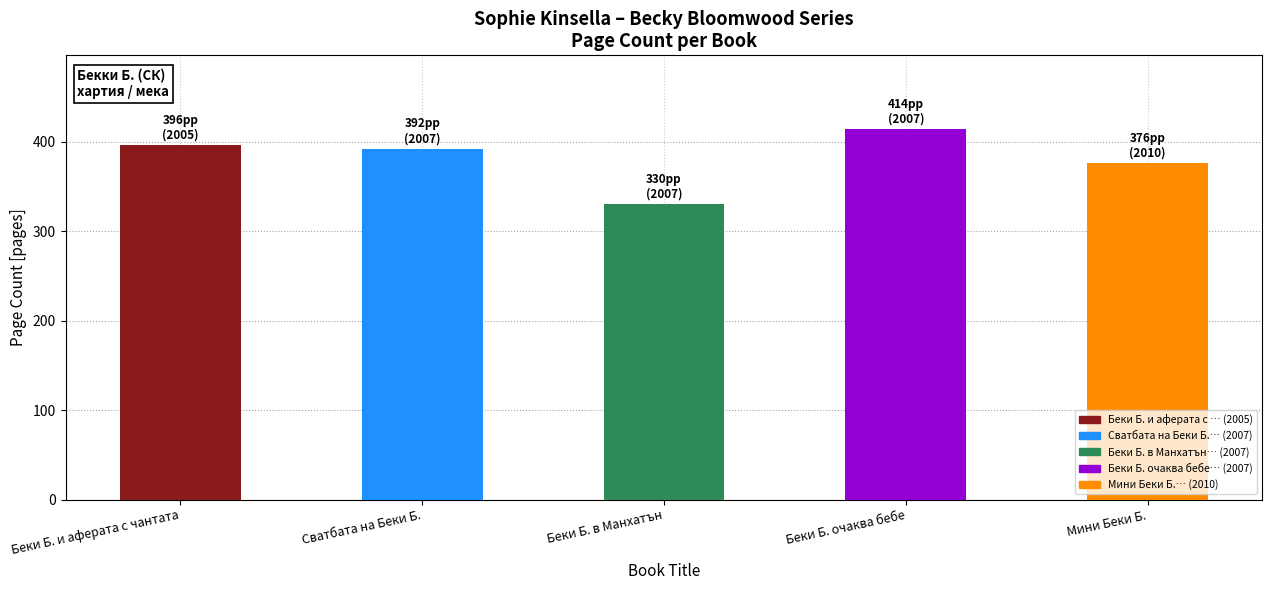

How many values are below 392?

2